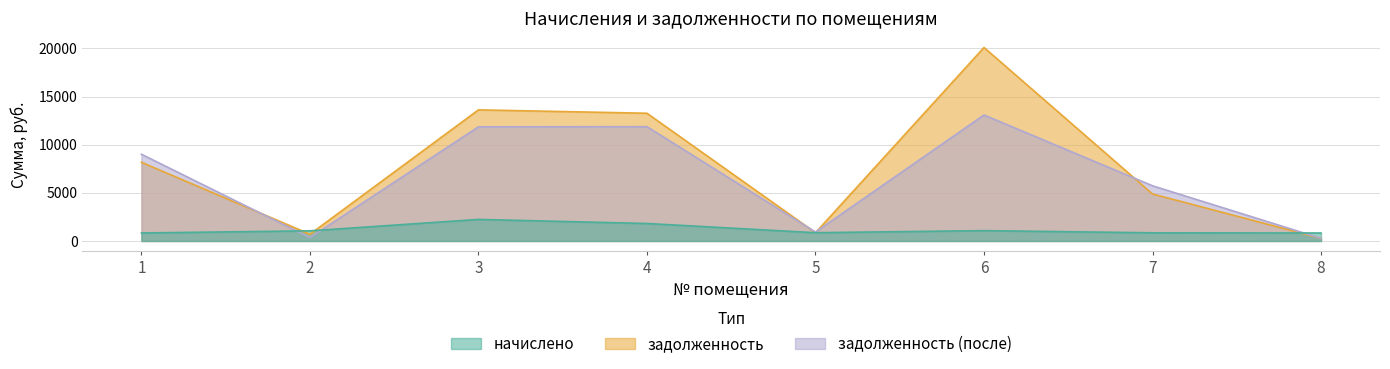

What is the difference between the maximum and second lowest values in the задолженность series?

19387.7